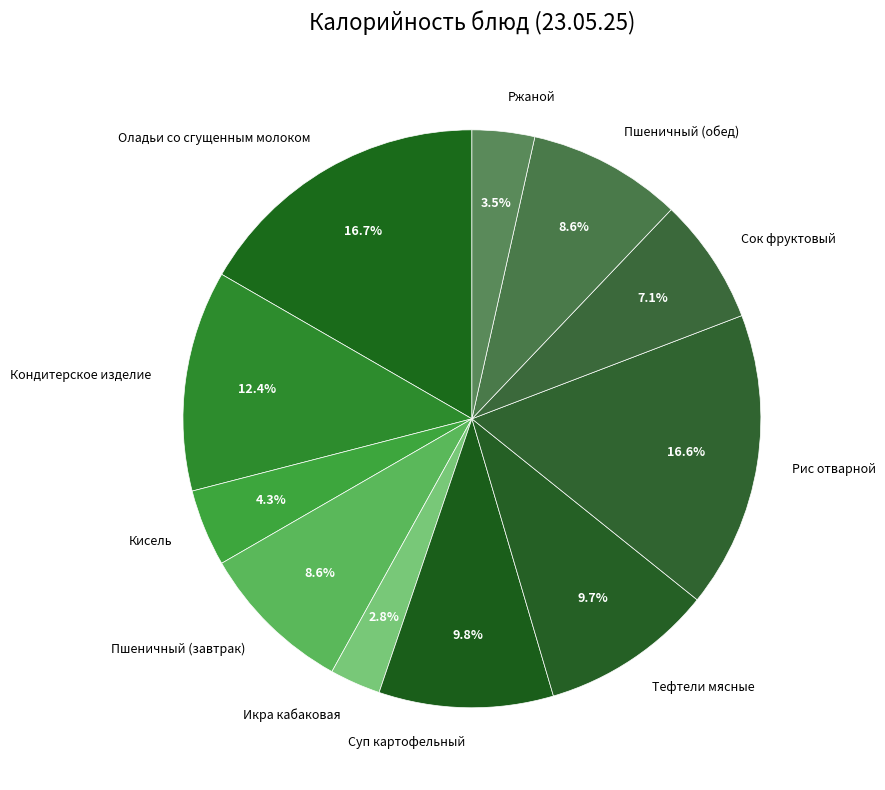

Does Оладьи со сгущенным молоком account for over 50% of the chart?

No